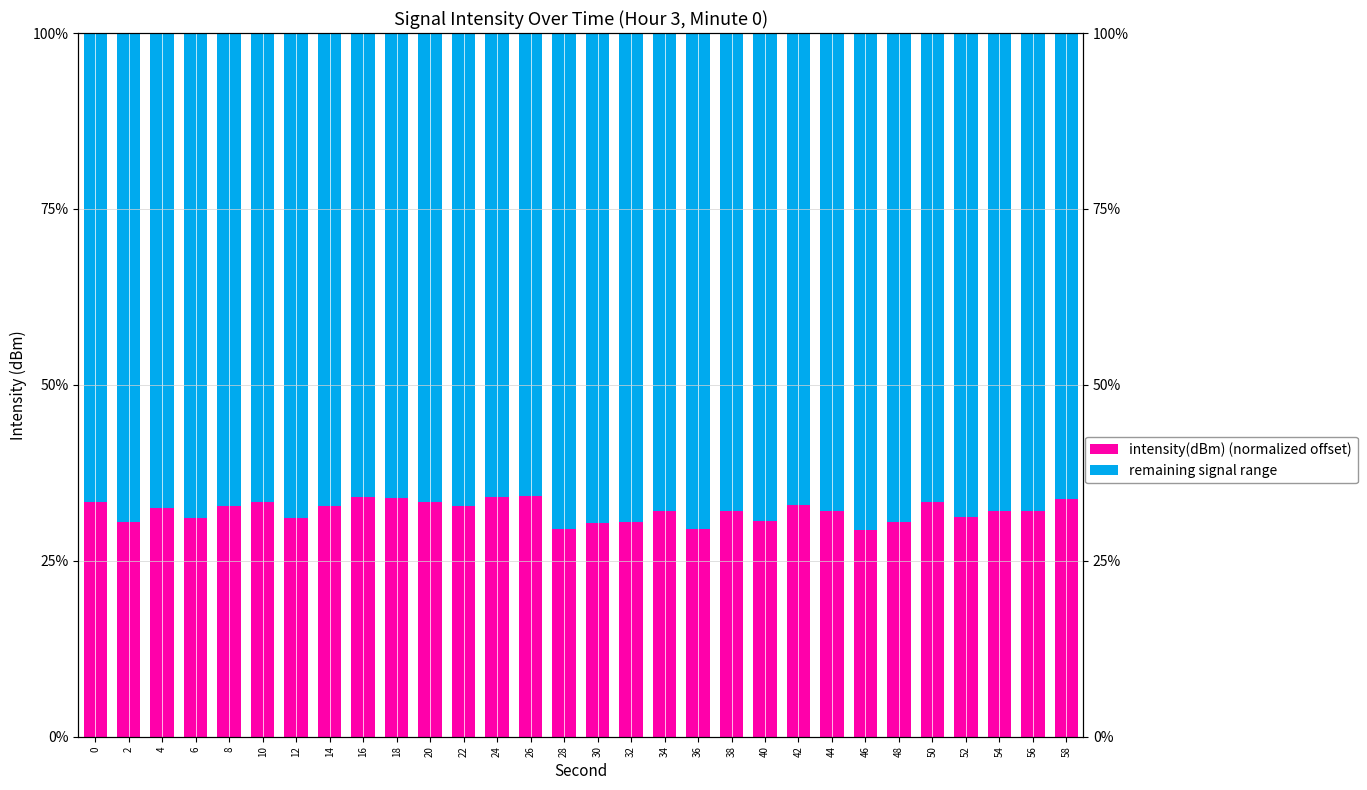

List the series in order of their peak value, lowest first.

intensity(dBm) (normalized offset), remaining signal range